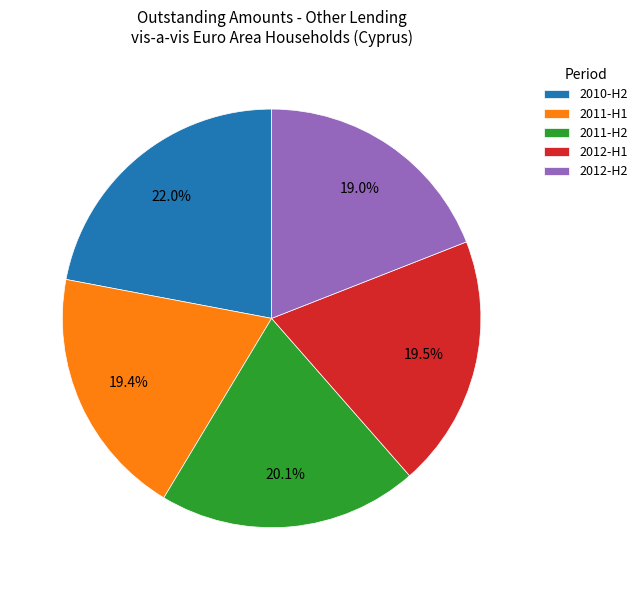

How many slices are in this pie chart?

5